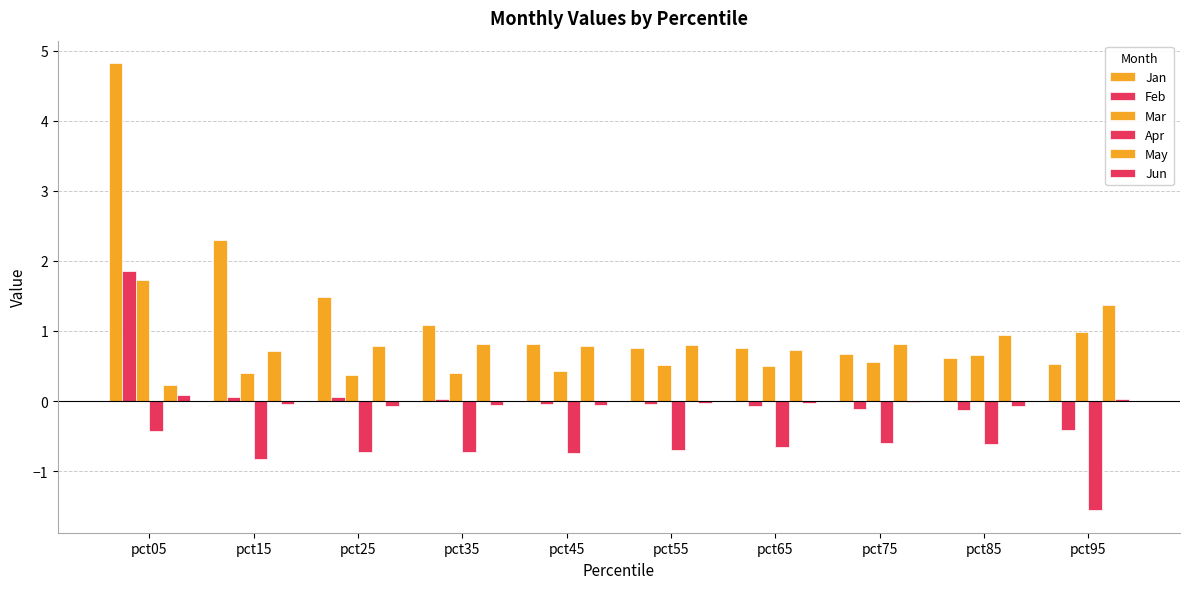

Reading right to left, list all the values displayed in this chart.

Jan: pct95=0.5	pct85=0.6	pct75=0.7	pct65=0.8	pct55=0.8	pct45=0.8	pct35=1.1	pct25=1.5	pct15=2.3	pct05=4.8
Feb: pct95=-0.4	pct85=-0.1	pct75=-0.1	pct65=-0.1	pct55=-0.0	pct45=-0.0	pct35=0.0	pct25=0.1	pct15=0.1	pct05=1.9
Mar: pct95=1.0	pct85=0.7	pct75=0.6	pct65=0.5	pct55=0.5	pct45=0.4	pct35=0.4	pct25=0.4	pct15=0.4	pct05=1.7
Apr: pct95=-1.6	pct85=-0.6	pct75=-0.6	pct65=-0.7	pct55=-0.7	pct45=-0.7	pct35=-0.7	pct25=-0.7	pct15=-0.8	pct05=-0.4
May: pct95=1.4	pct85=0.9	pct75=0.8	pct65=0.7	pct55=0.8	pct45=0.8	pct35=0.8	pct25=0.8	pct15=0.7	pct05=0.2
Jun: pct95=0.0	pct85=-0.1	pct75=-0.0	pct65=-0.0	pct55=-0.0	pct45=-0.1	pct35=-0.1	pct25=-0.1	pct15=-0.0	pct05=0.1